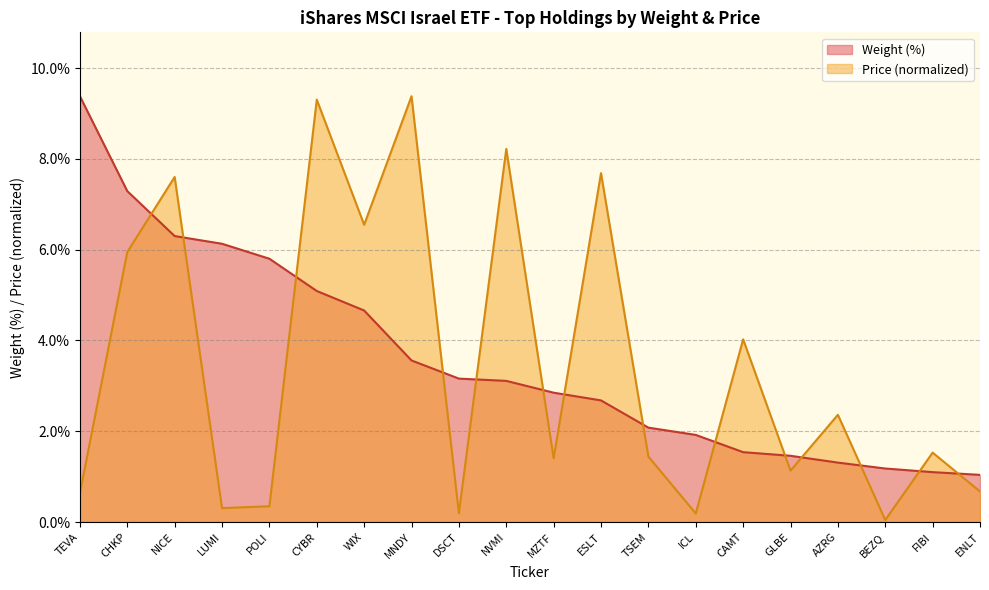

Rank the series at CHKP from lowest to highest value.

Price (normalized), Weight (%)